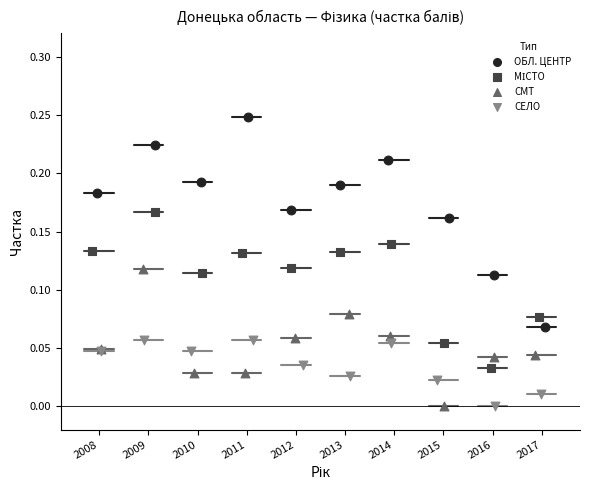

Which series reaches the maximum Y coordinate?

ОБЛ. ЦЕНТР